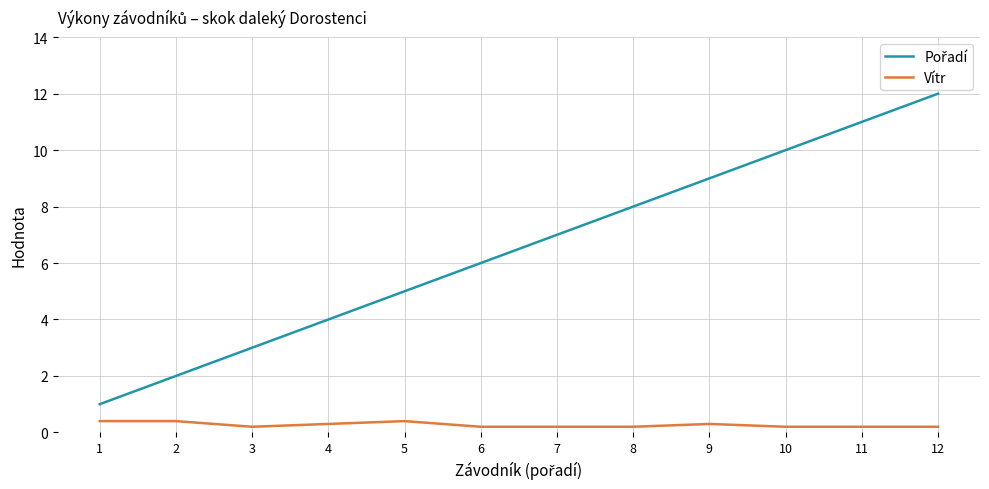

Is it true that Vítr equals 0.2 at 10?

True